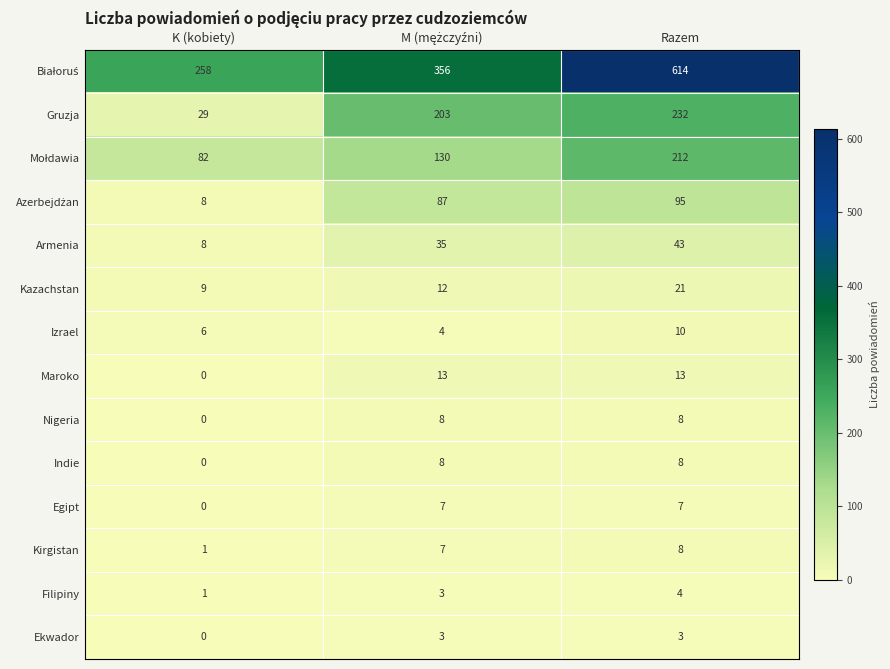

How many values in the Ekwador series are below 3?

1